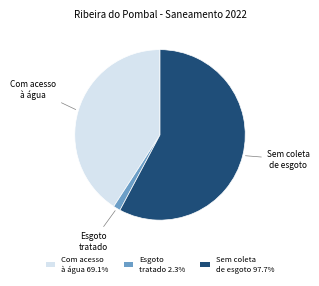

Does Esgoto tratado 2.3% account for over 50% of the chart?

No